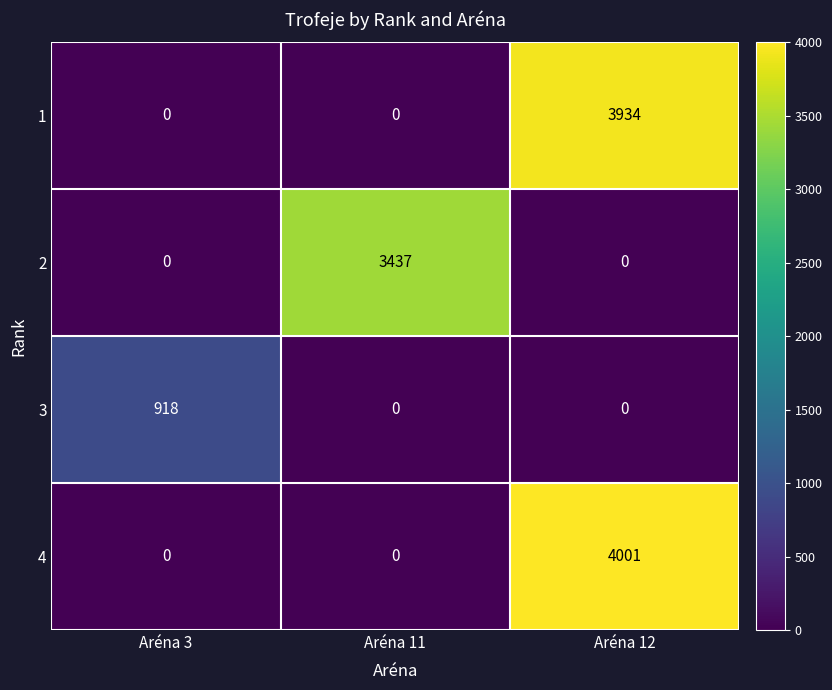

Reading left to right, transcribe all the data shown in this chart.

1: 0	0	3934
2: 0	3437	0
3: 918	0	0
4: 0	0	4001